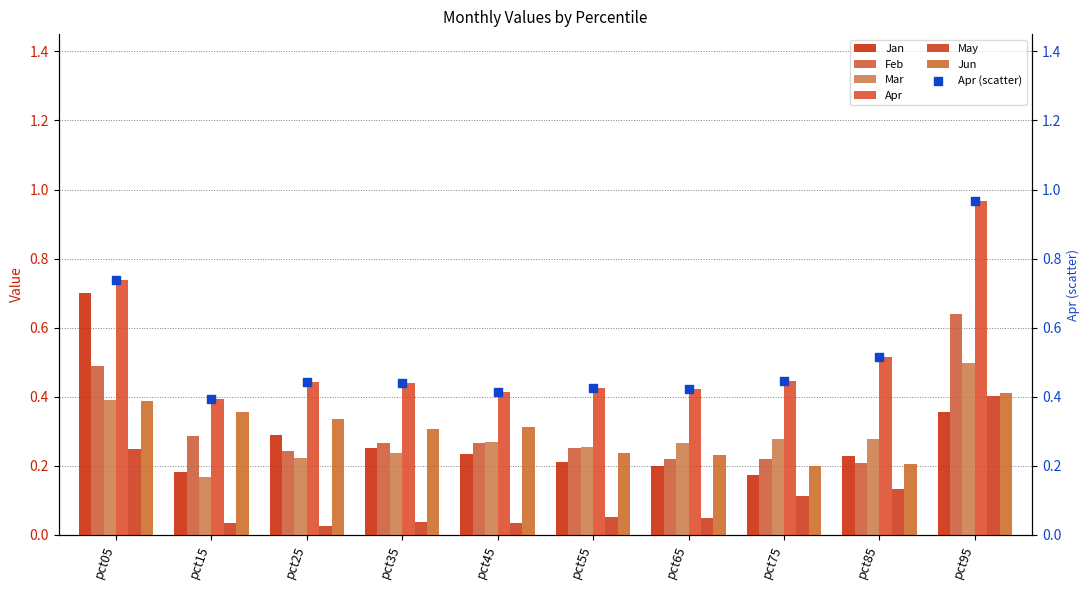

Which series contains the lowest Y value?

May